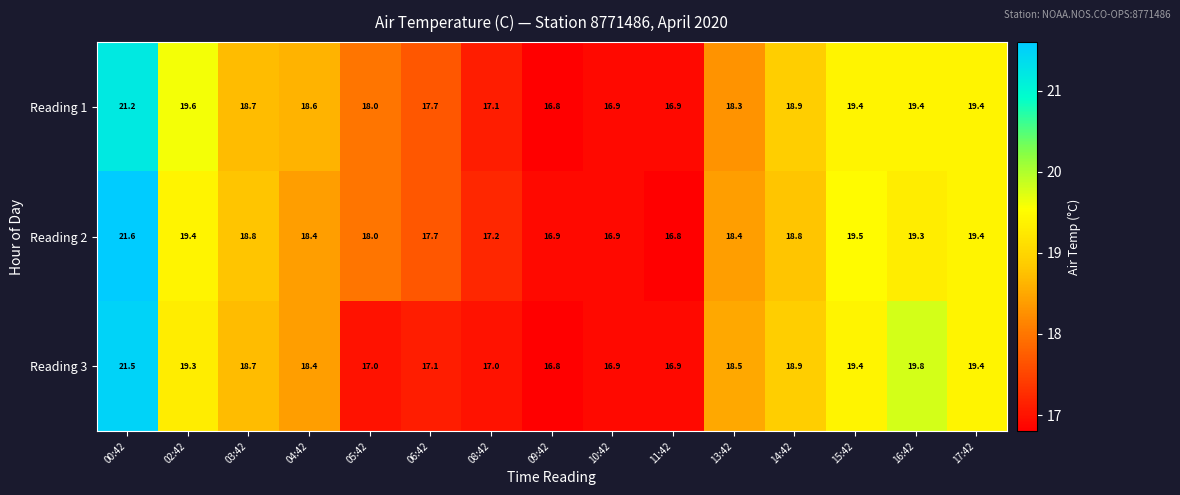

What is the difference between the highest and lowest values at 03:42?

0.1